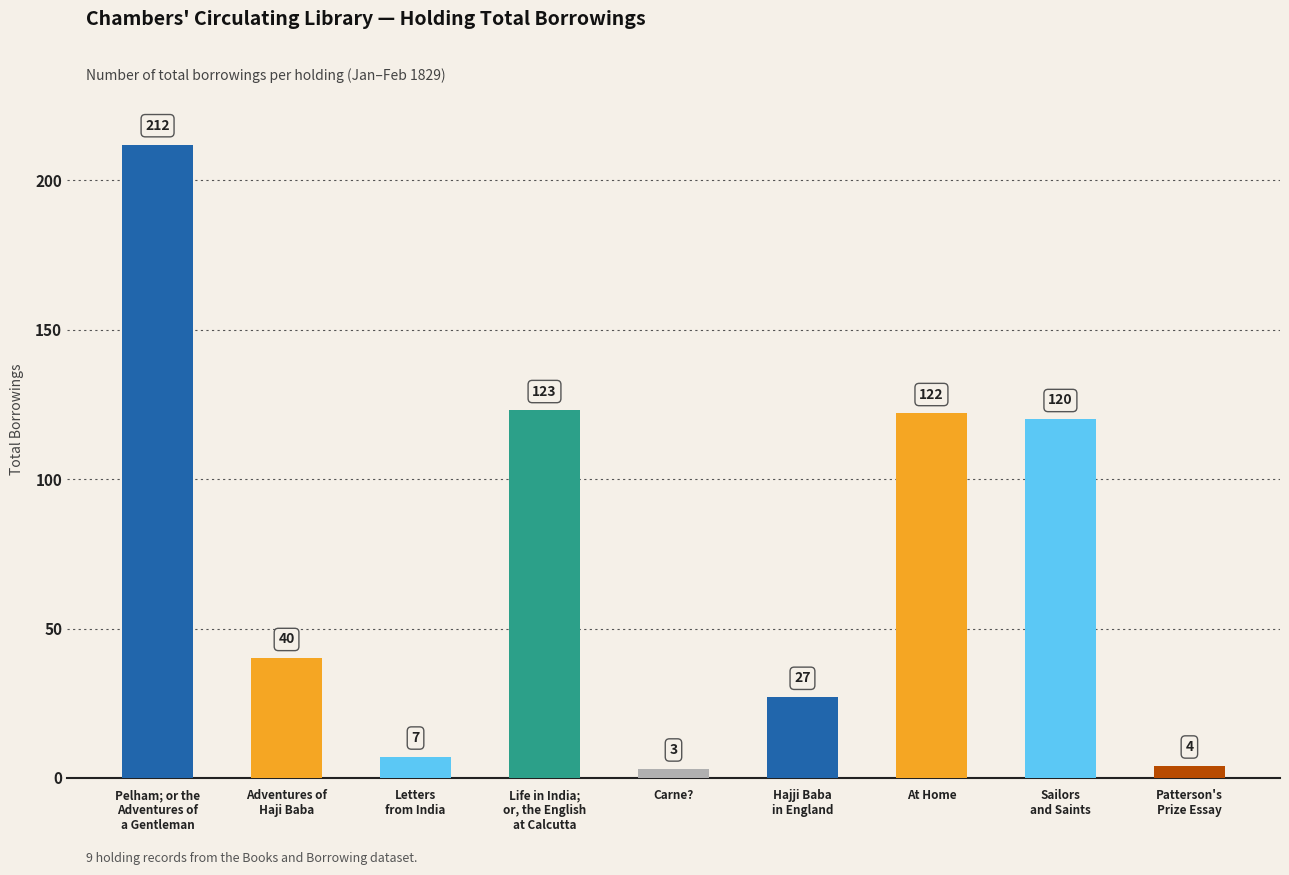

Reading left to right, what are all the values shown in this chart?

212	40	7	123	3	27	122	120	4